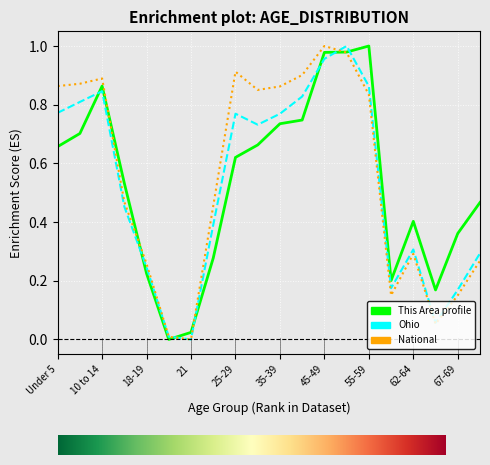

How many lines are shown in the chart?

3